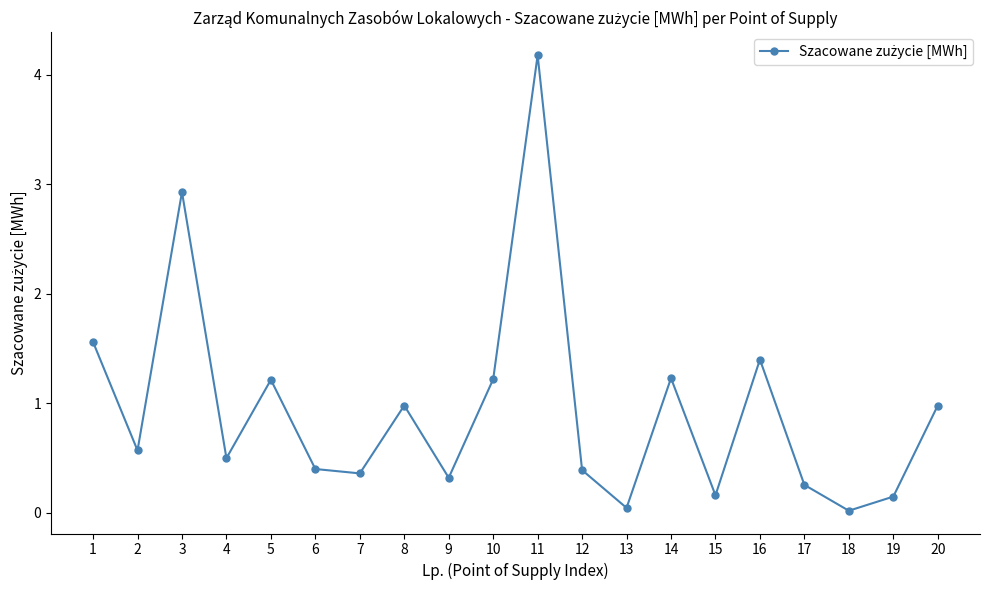

At which label is the value closest to 2?

1